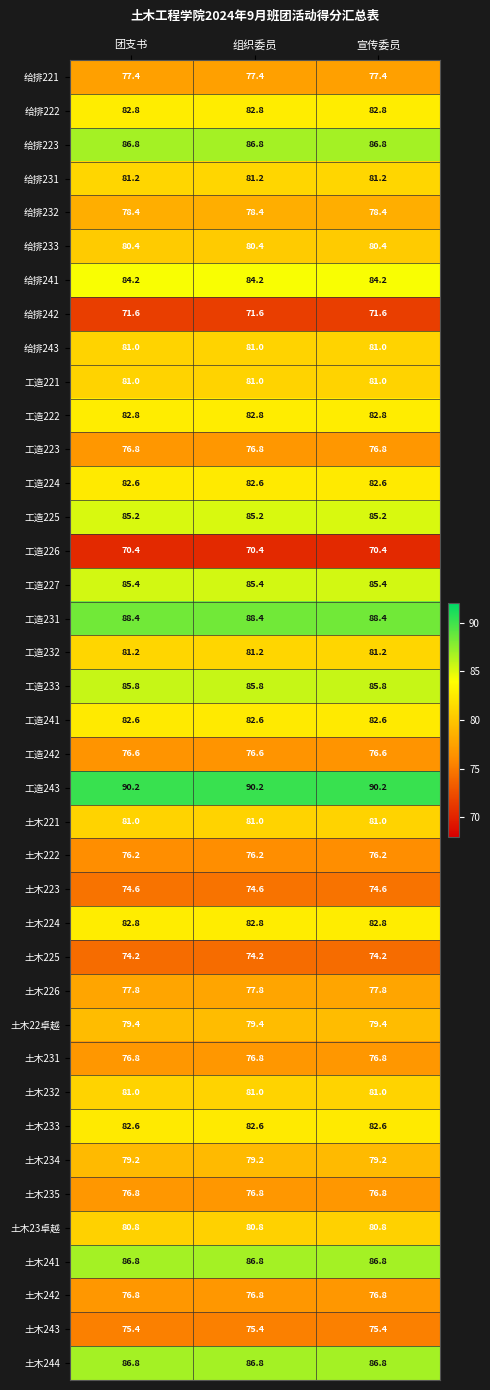

The 土木234 series shows 48.6 at 组织委员. True or false?

False